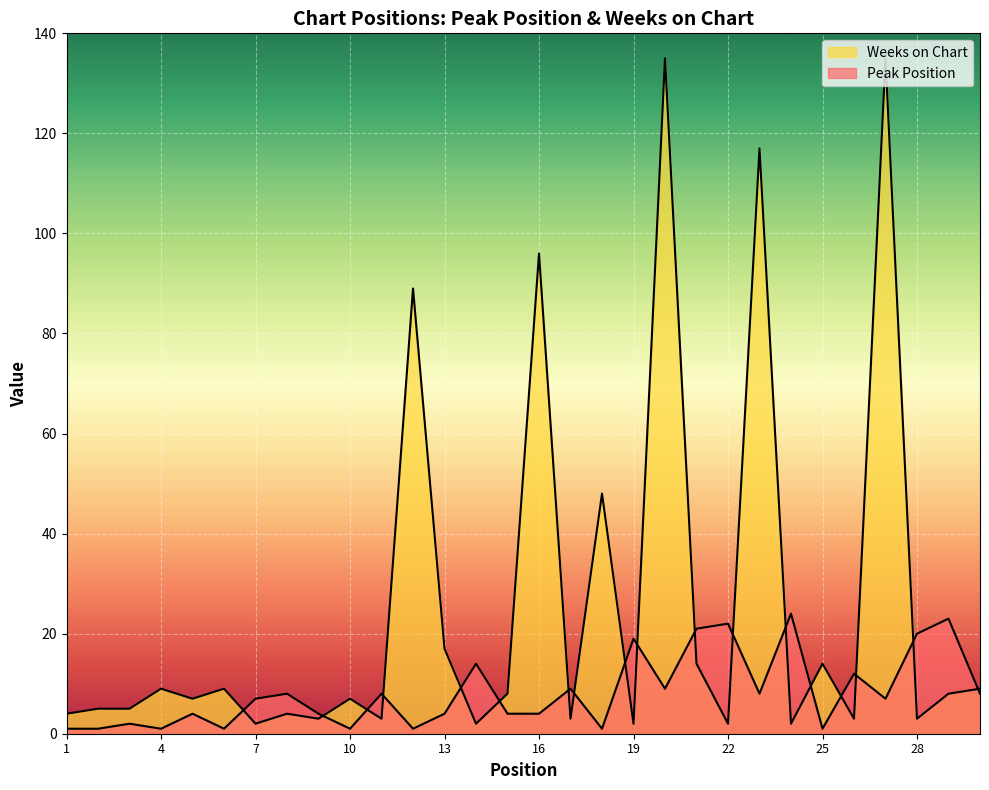

What value does the Peak Position series have at 19, to the nearest 10?

20